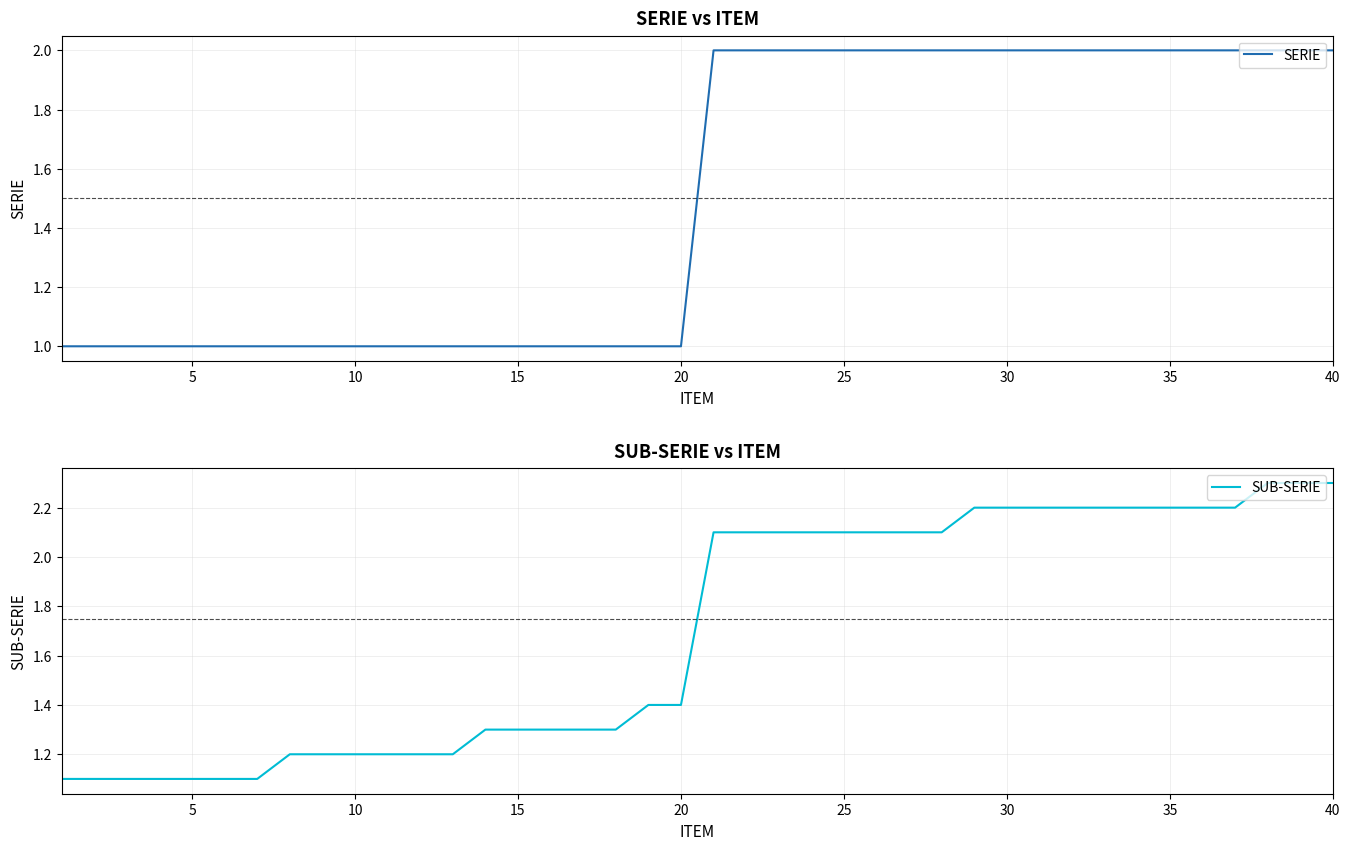

True or false: SUB-SERIE has more than 2 points higher than both neighbors.

False